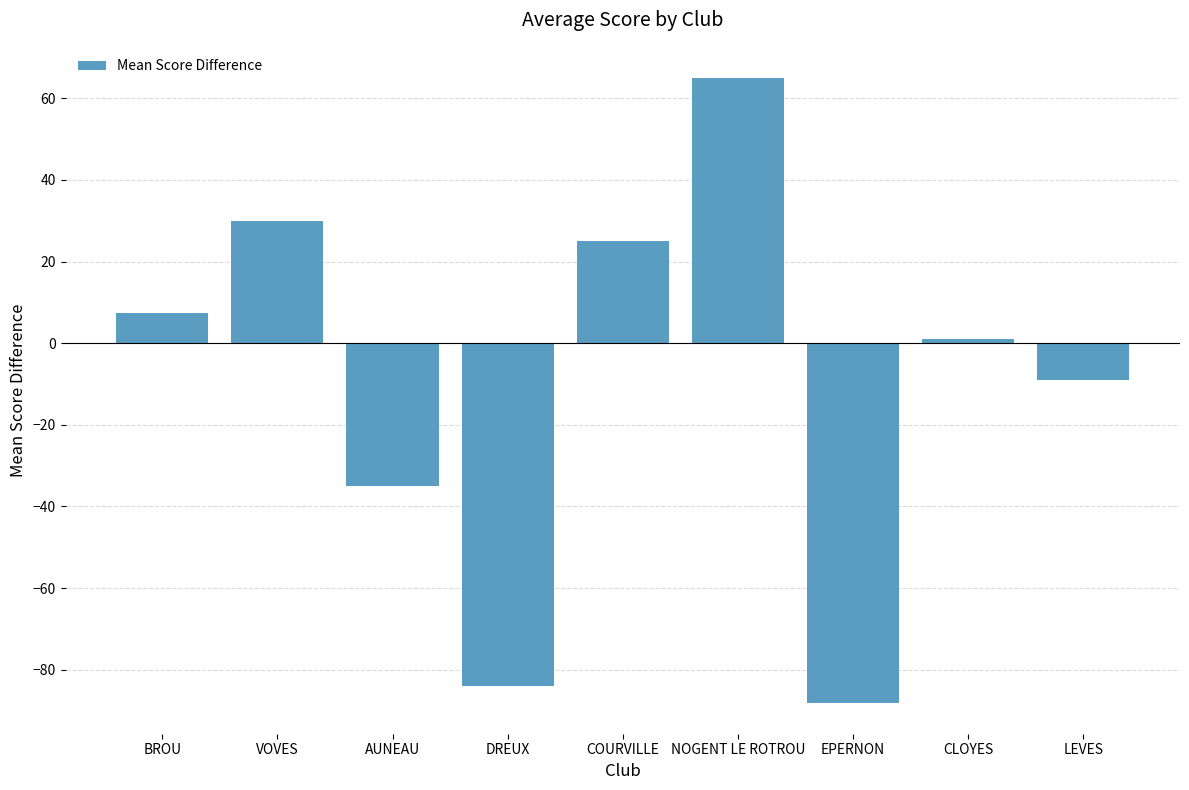

How many bars are there in total?

9